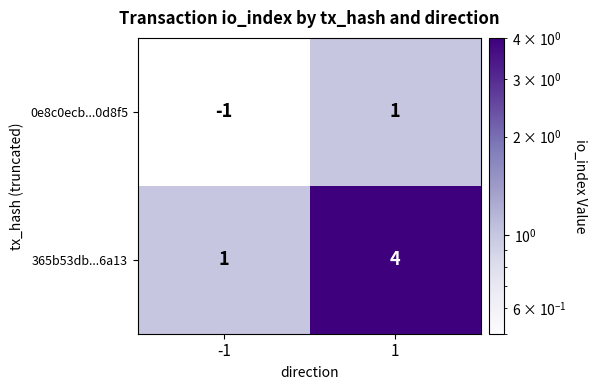

What is the spread (max minus min) of values at 1?

3